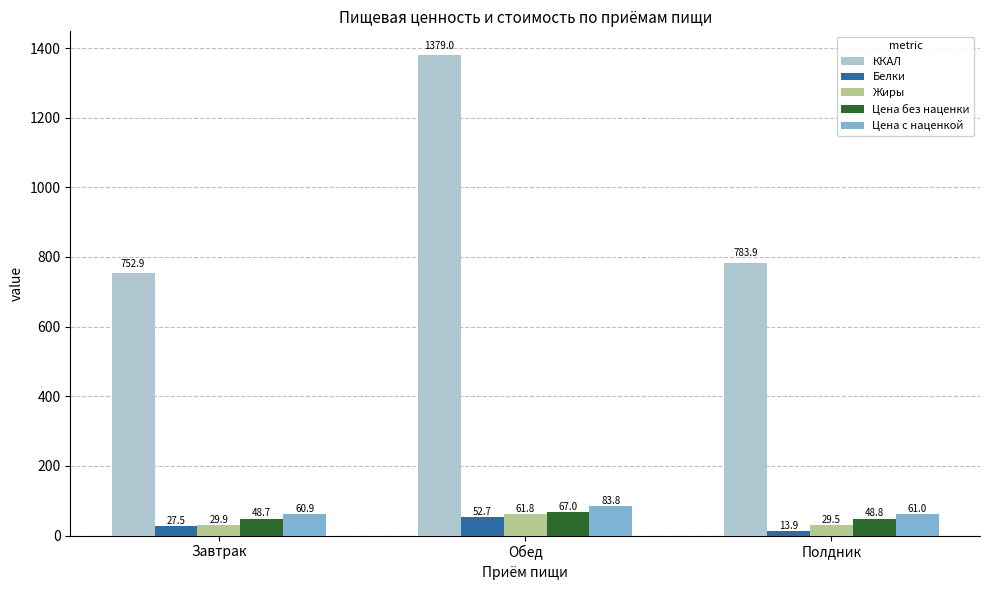

Which series has the largest total across all categories?

ККАЛ